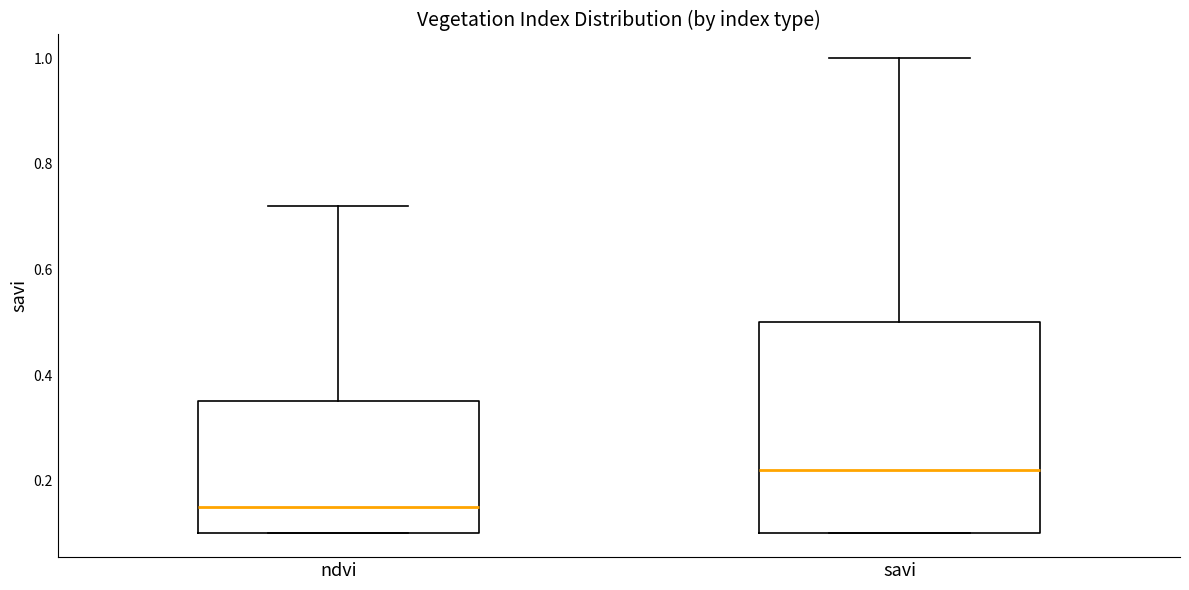

Reading left to right, read every box against the y-axis: the position of its median line, the range the box covers, and the ends of its whiskers. The values are not printed on the chart, so give them approximately, as read against the axis.

ndvi: median 0.16, box 0.10 to 0.36, whiskers 0.10 to 0.72
savi: median 0.22, box 0.10 to 0.50, whiskers 0.10 to 1.00